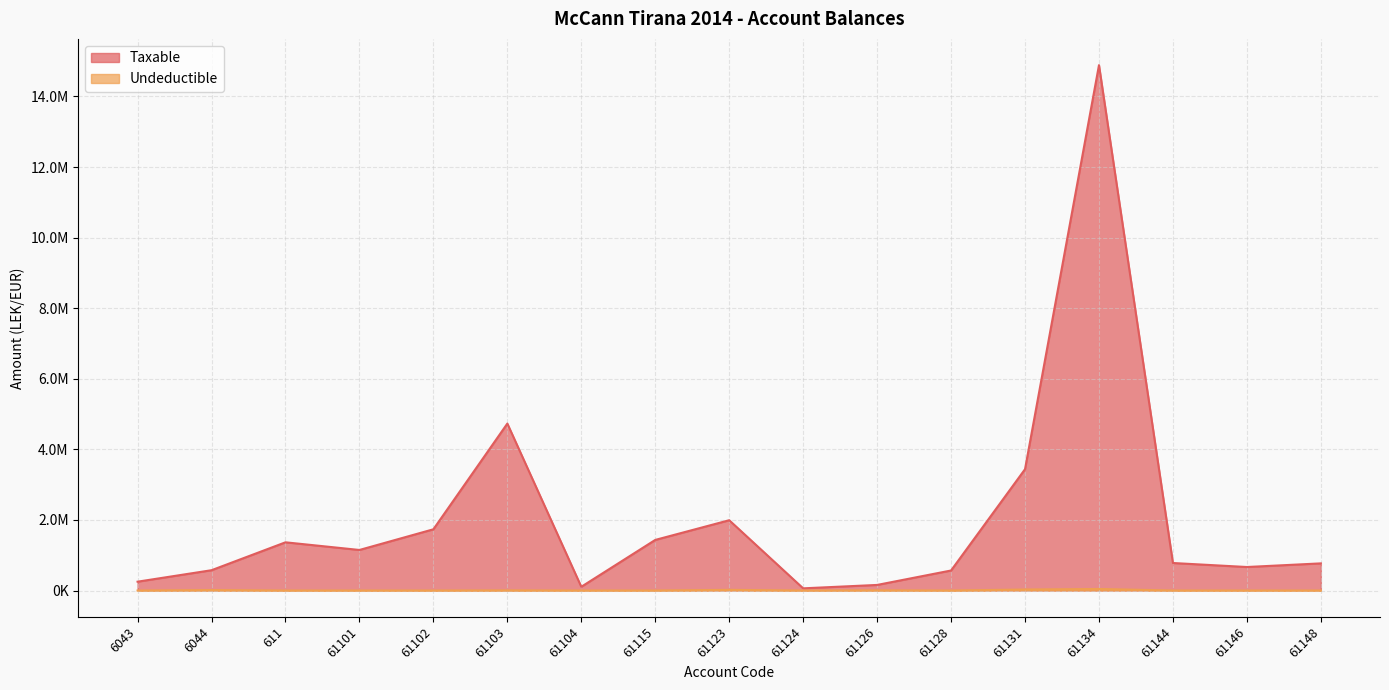

What is the label of the 17th point from the right?

6043